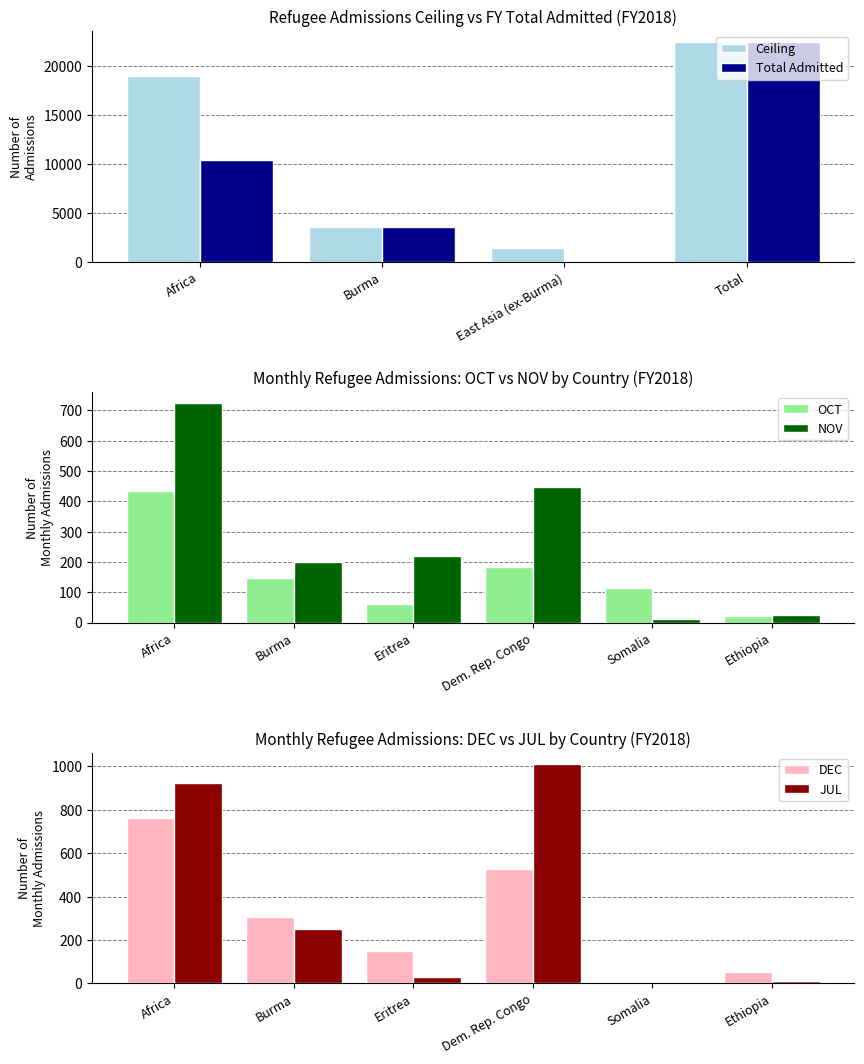

The value of Total Admitted at Africa is 10468. True or false?

True